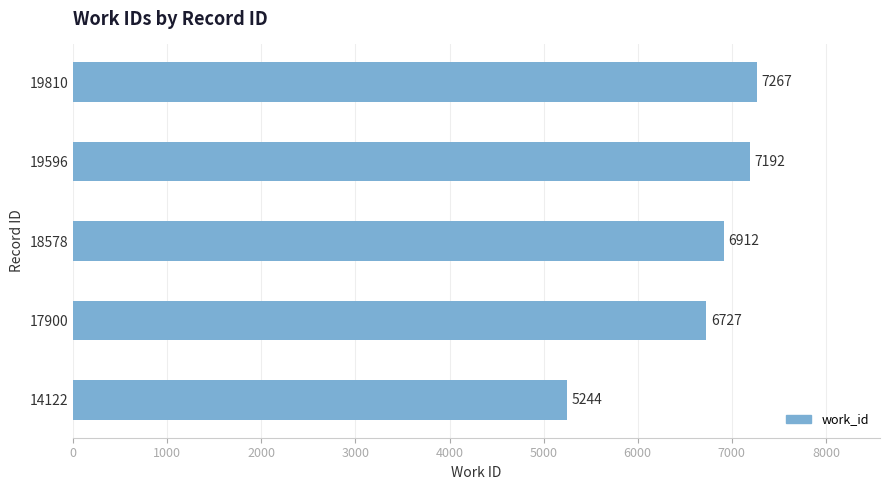

Rank the categories by value from highest to lowest.

19810, 19596, 18578, 17900, 14122